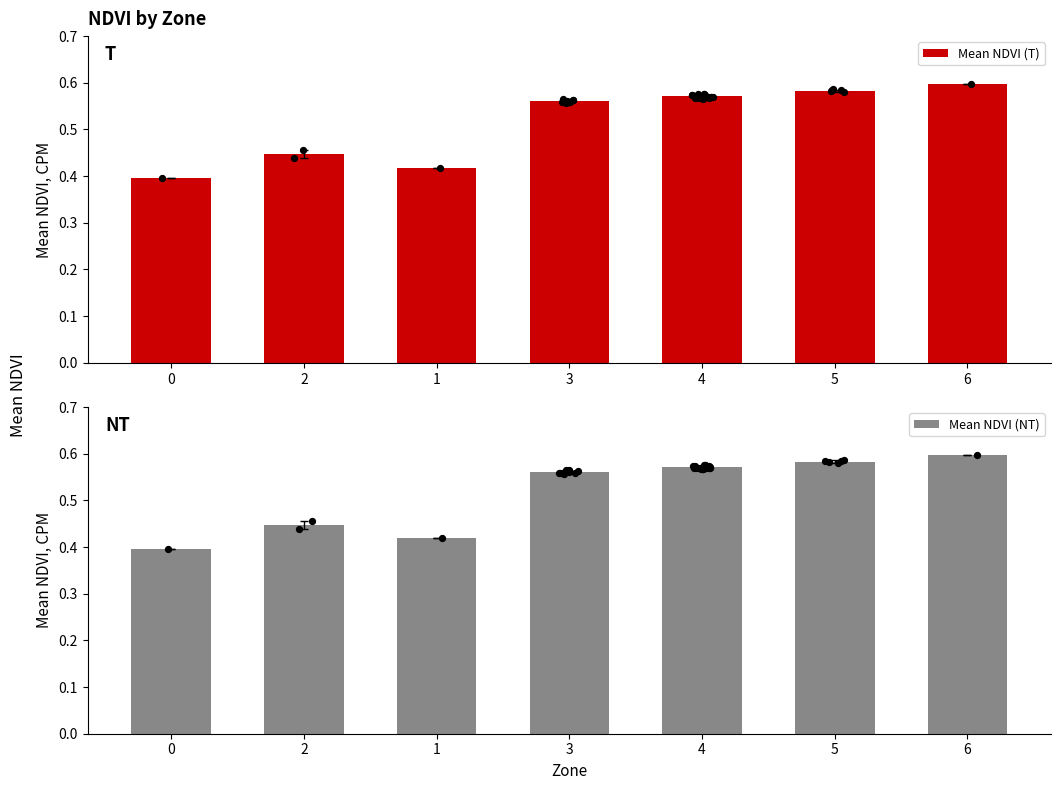

Which series reaches the maximum Y coordinate?

Mean NDVI (T)